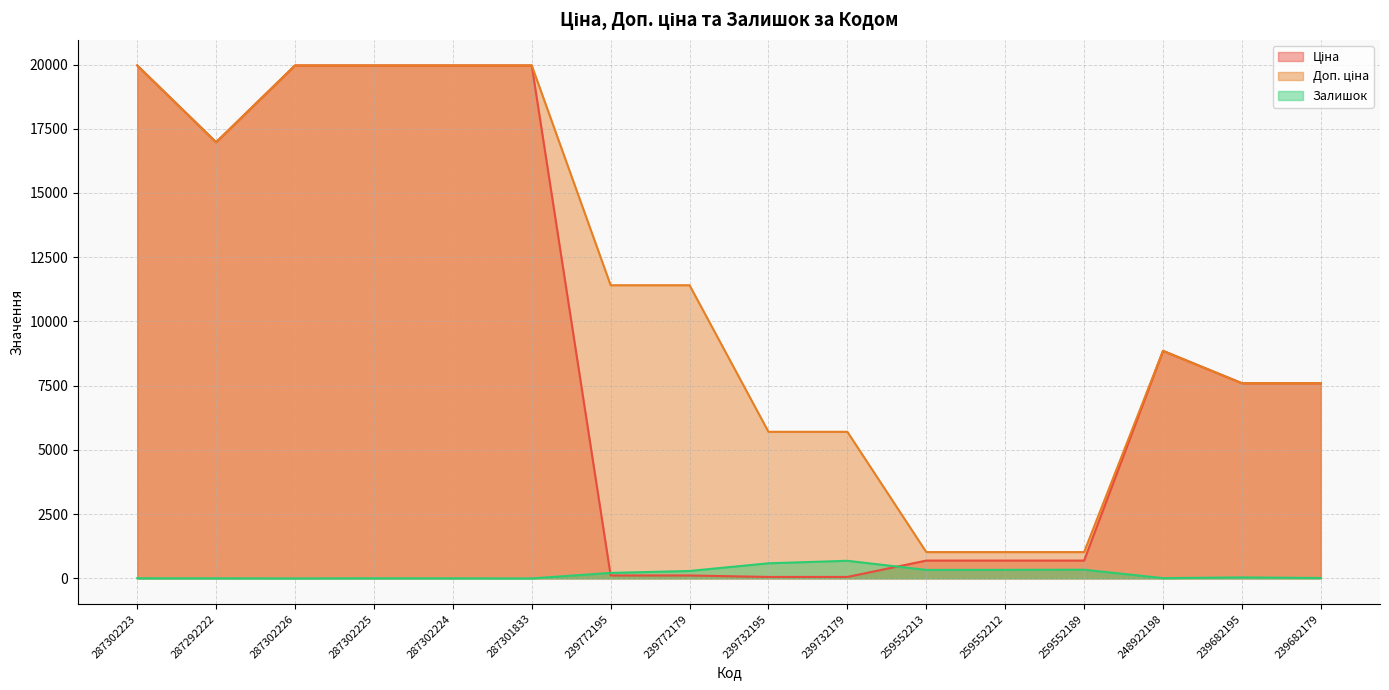

Between 287302223 and 259552212, which series saw the biggest shift?

Ціна